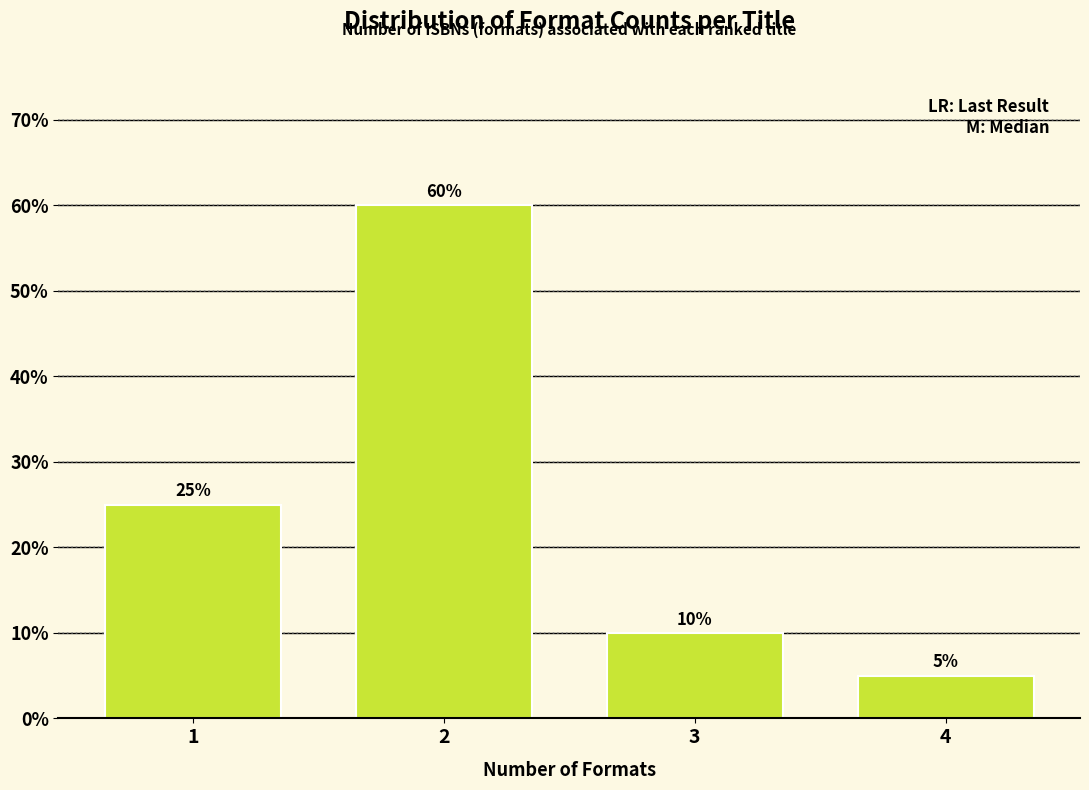

Reading left to right, list all the values displayed in this chart.

1=25	2=60	3=10	4=5